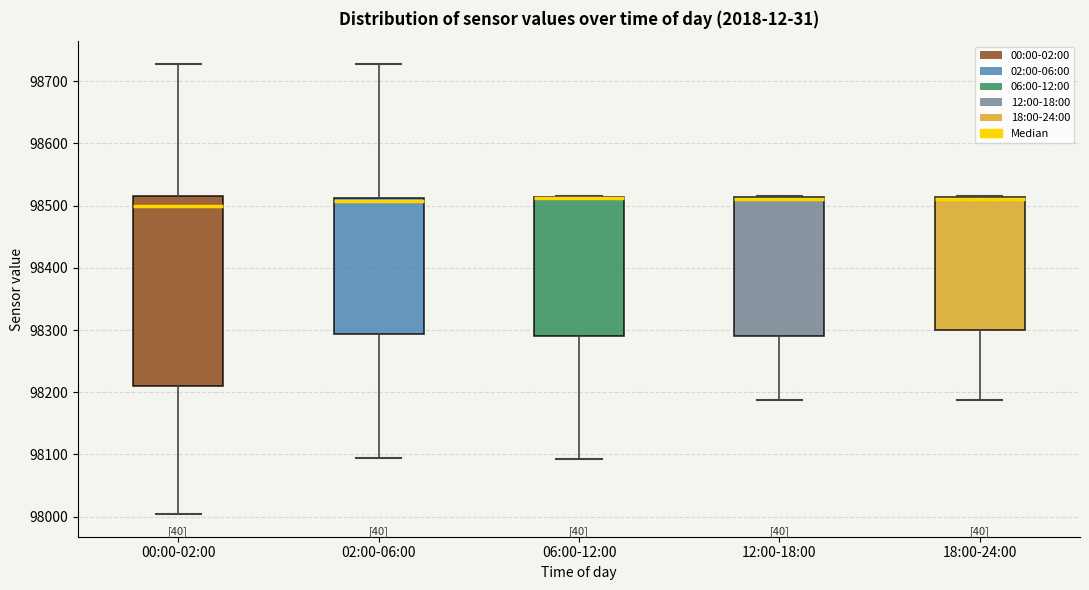

Reading left to right, transcribe this box plot: for each box, give where its median line is, the range the box spans, and where its two whiskers end, as read against the y-axis. The values are not printed on the chart, so give them approximately, as read against the axis.

00:00-02:00: median 98500, box 98210 to 98520, whiskers 98000 to 98730
02:00-06:00: median 98510 (just below the box's upper edge), box 98290 to 98510, whiskers 98090 to 98730
06:00-12:00: median 98510 (drawn on the box's upper edge), box 98290 to 98510, whiskers 98090 to 98520
12:00-18:00: median 98510 (drawn on the box's upper edge), box 98290 to 98510, whiskers 98190 to 98520
18:00-24:00: median 98510 (drawn on the box's upper edge), box 98300 to 98510, whiskers 98190 to 98520